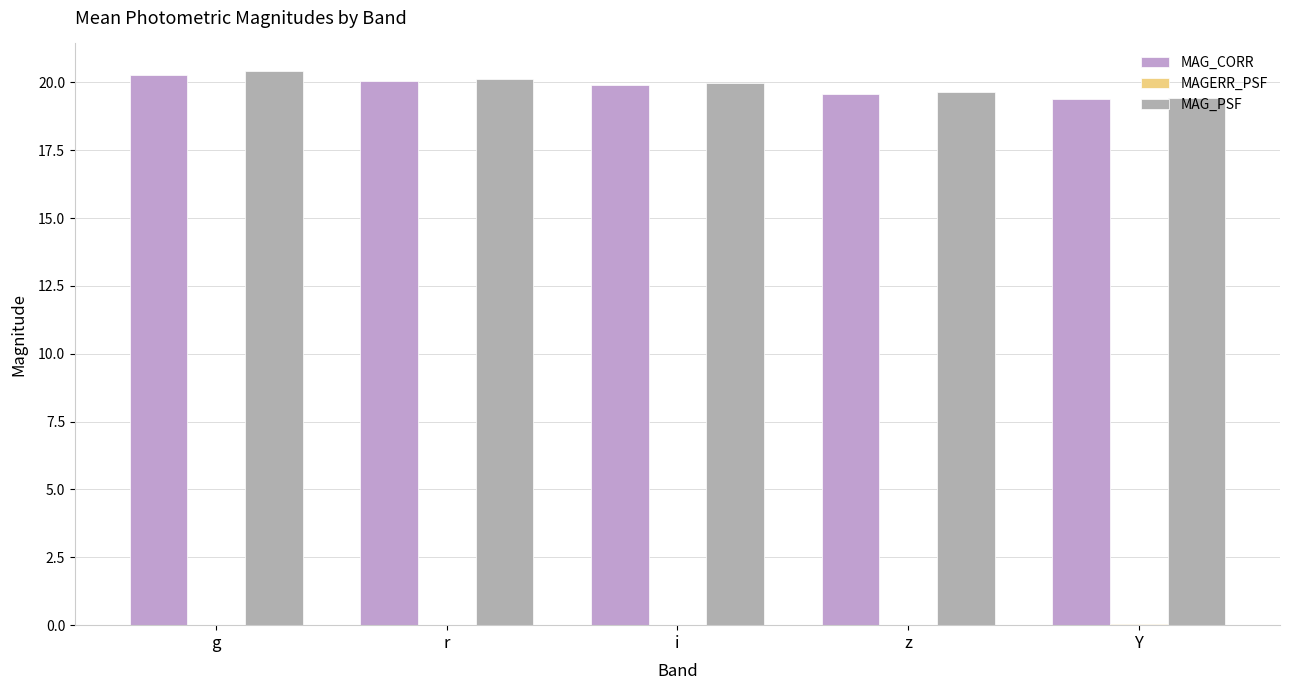

How many distinct data groups are displayed?

3